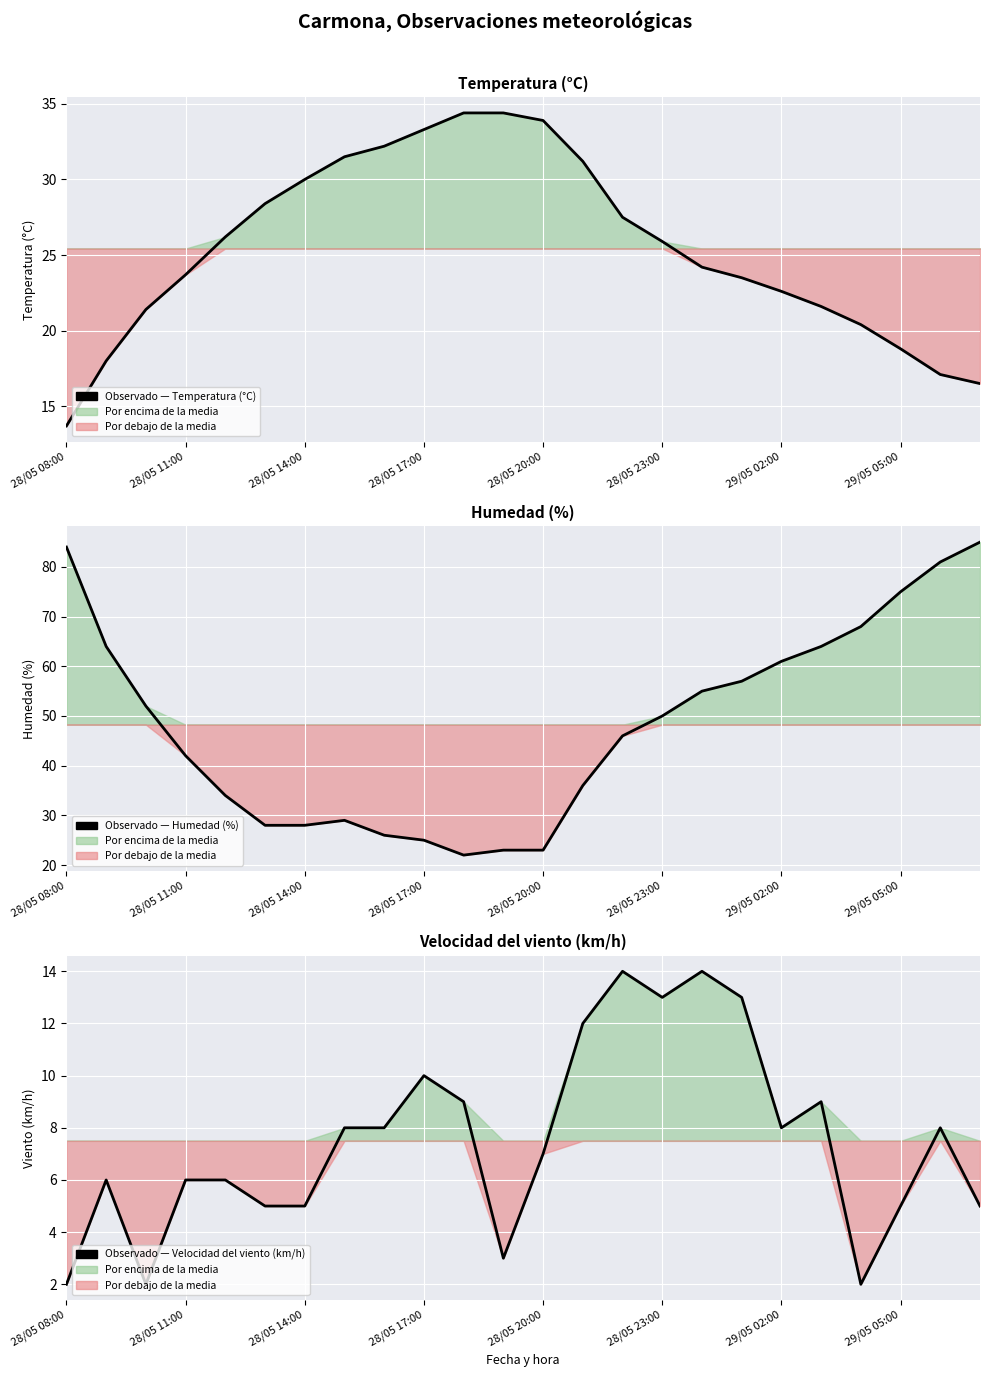

What is the average value of the Observado — Velocidad del viento (km/h) series?

7.5